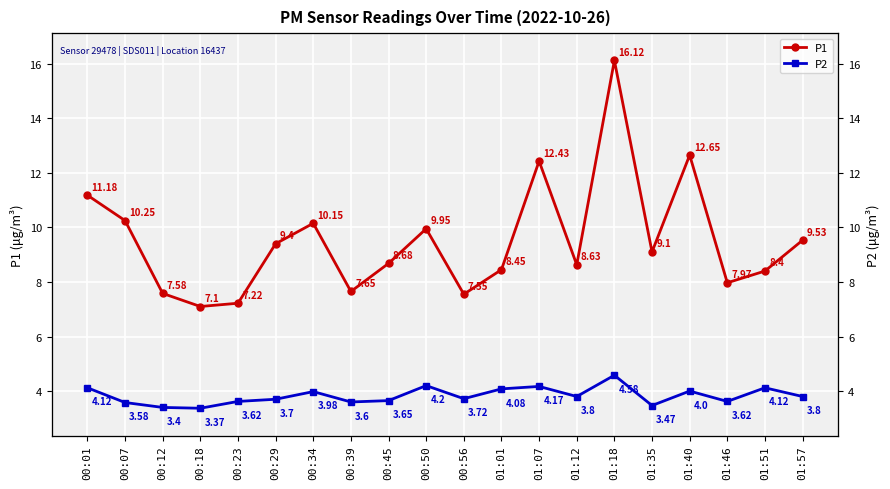

How many categories are shown in the chart?

20